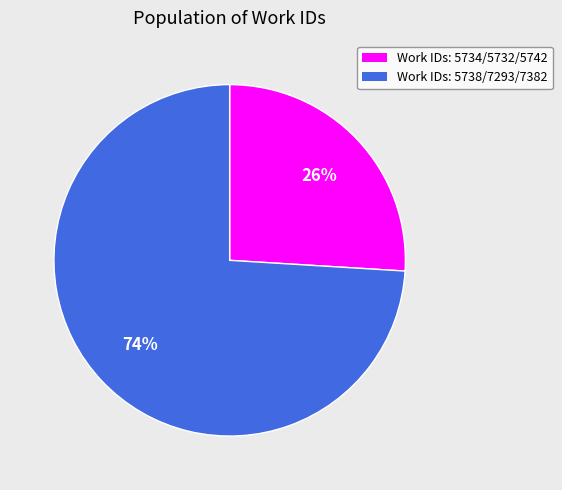

How many slices are in this pie chart?

2